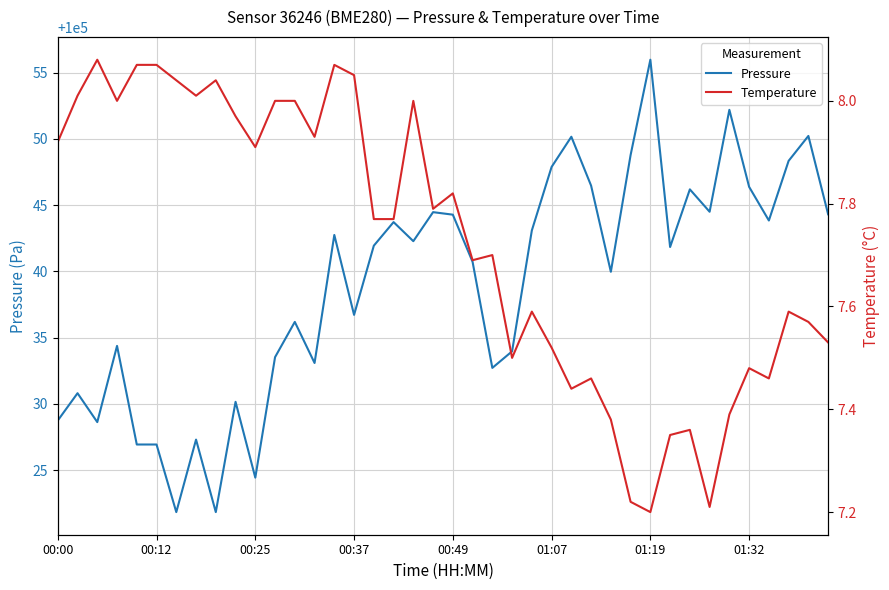

In Temperature, how many points are higher than both neighbors (excluding endpoints)?

11